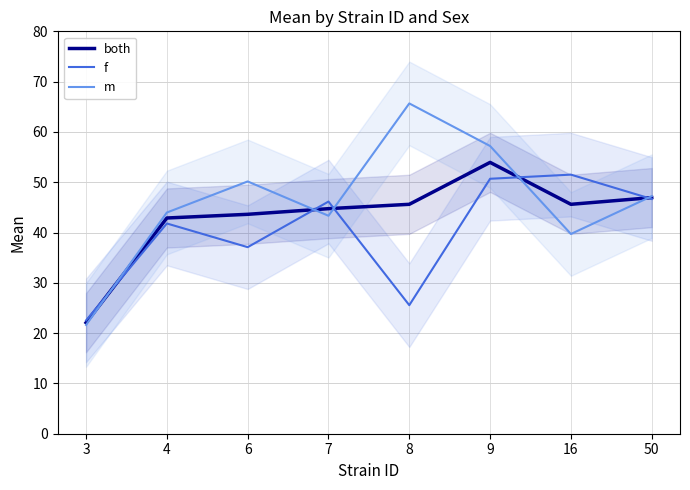

In m, how many points are higher than both neighbors (excluding endpoints)?

2